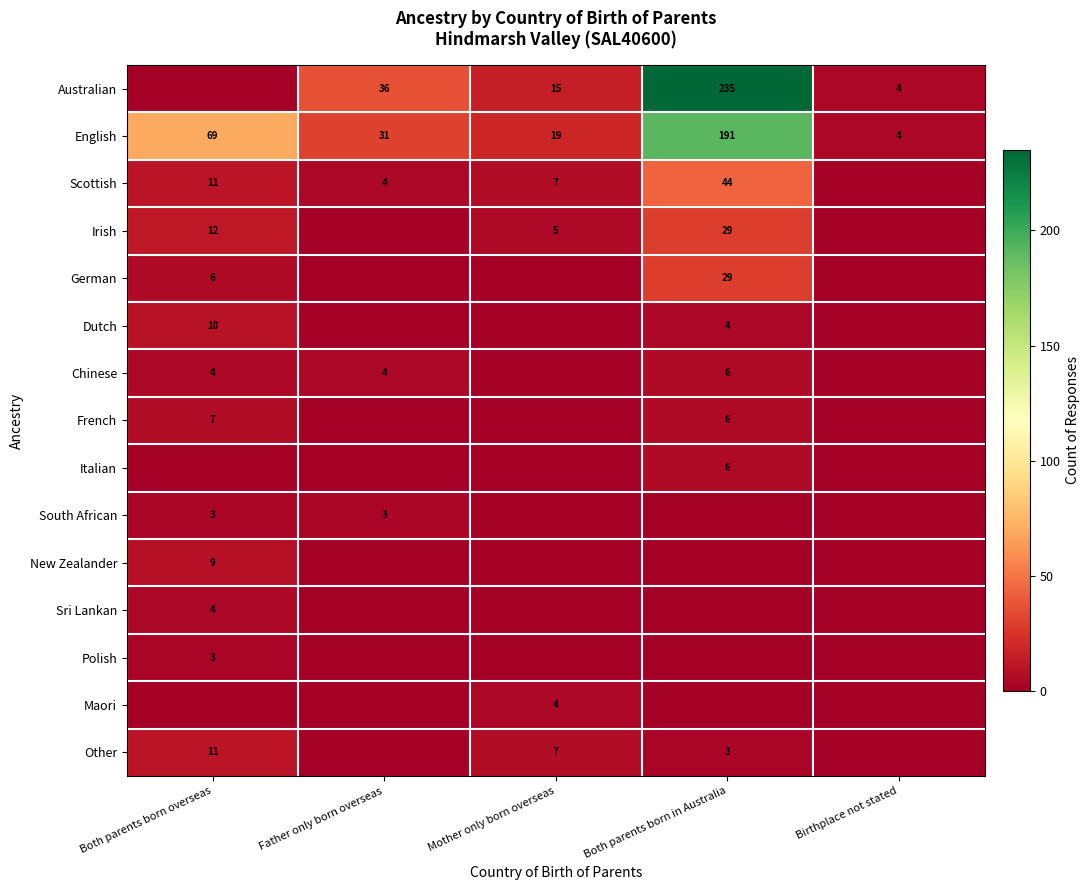

What is the difference between the maximum and minimum values in the English series?

187